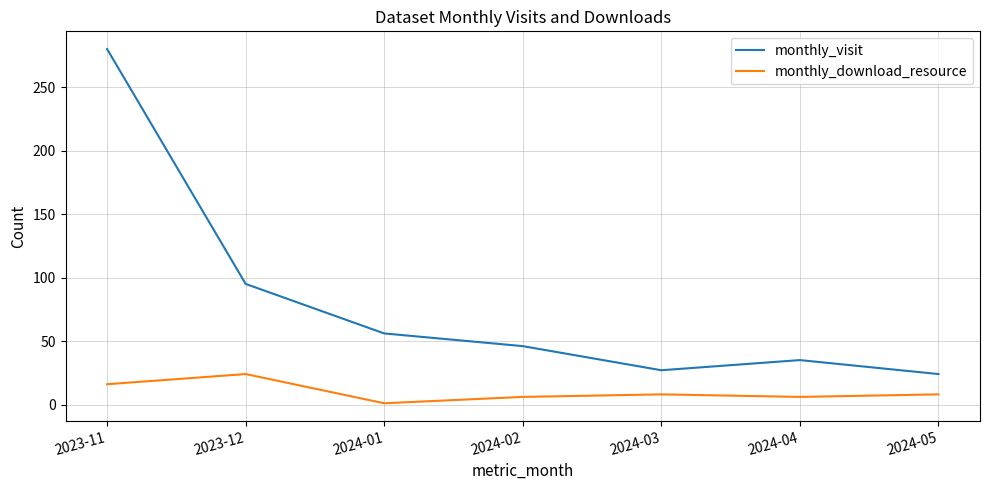

True or false: monthly_visit and monthly_download_resource cross at least once.

False